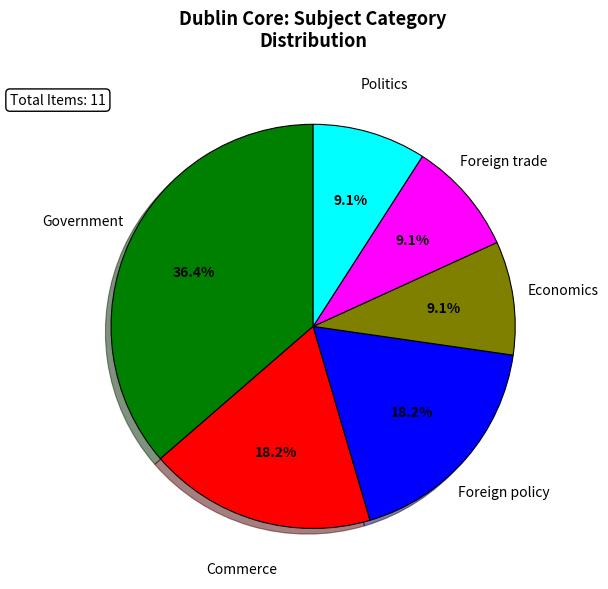

Is there any slice that represents more than half of the pie?

No